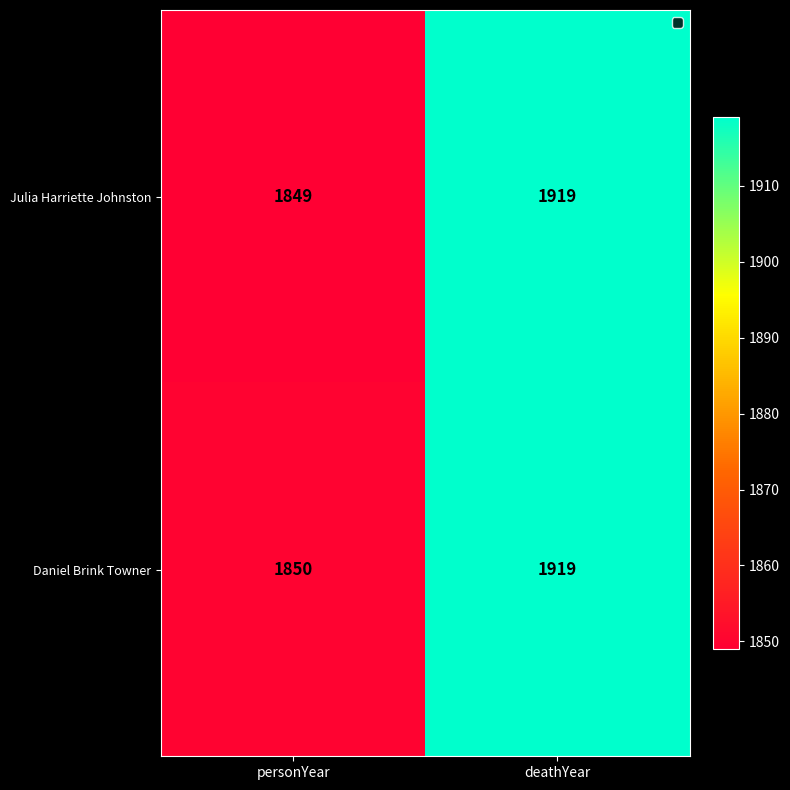

What is the sum of the Julia Harriette Johnston values at personYear and deathYear?

3768